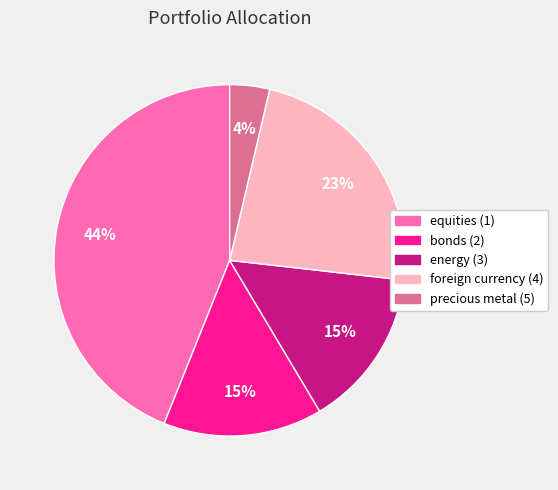

Is the sum of precious metal (5) and equities (1) greater than half?

No